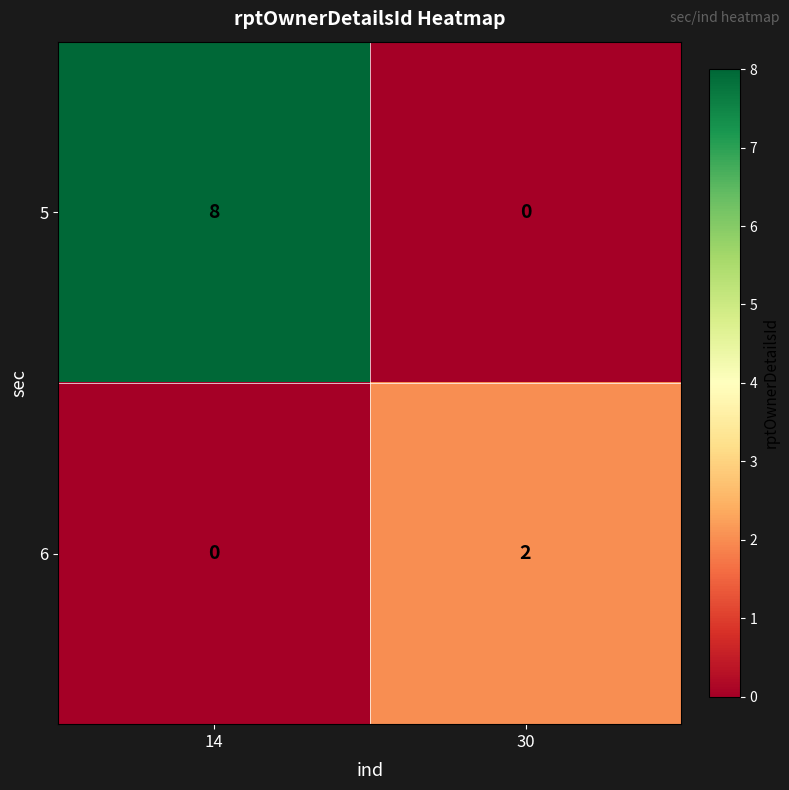

What is the difference between the highest and lowest values at 30?

2